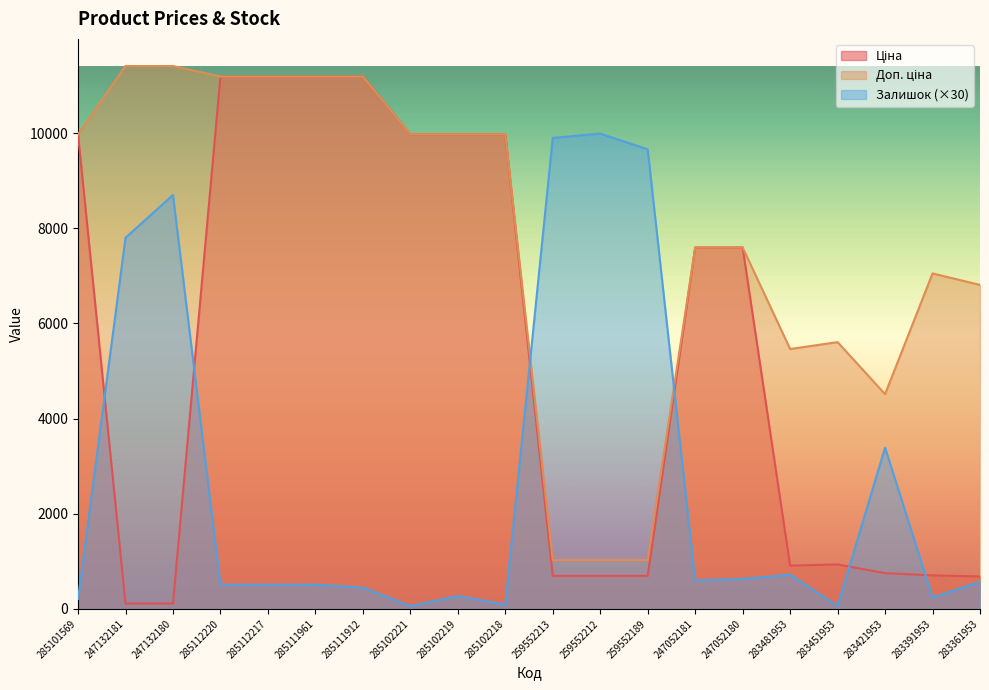

Reading right to left, list all the values displayed in this chart.

Ціна: 283361953=681.0	283391953=705.1	283421953=752.2	283451953=934.5	283481953=910.4	247052180=7596.5	247052181=7596.5	259552189=693.7	259552212=693.7	259552213=693.7	285102218=9975.0	285102219=9975.0	285102221=9975.0	285111912=11188.2	285111961=11188.2	285112217=11188.2	285112220=11188.2	247132180=114.1	247132181=114.1	285101569=9975.0
Доп. ціна: 283361953=6809.8	283391953=7051.3	283421953=4513.3	283451953=5607.2	283481953=5462.3	247052180=7596.5	247052181=7596.5	259552189=1024.6	259552212=1024.6	259552213=1024.6	285102218=9975.0	285102219=9975.0	285102221=9975.0	285111912=11188.2	285111961=11188.2	285112217=11188.2	285112220=11188.2	247132180=11410.0	247132181=11410.0	285101569=9975.0
Залишок: 283361953=570.0	283391953=240.0	283421953=3390.0	283451953=60.0	283481953=720.0	247052180=630.0	247052181=600.0	259552189=9660.0	259552212=9990.0	259552213=9900.0	285102218=90.0	285102219=270.0	285102221=60.0	285111912=450.0	285111961=510.0	285112217=510.0	285112220=510.0	247132180=8700.0	247132181=7800.0	285101569=210.0